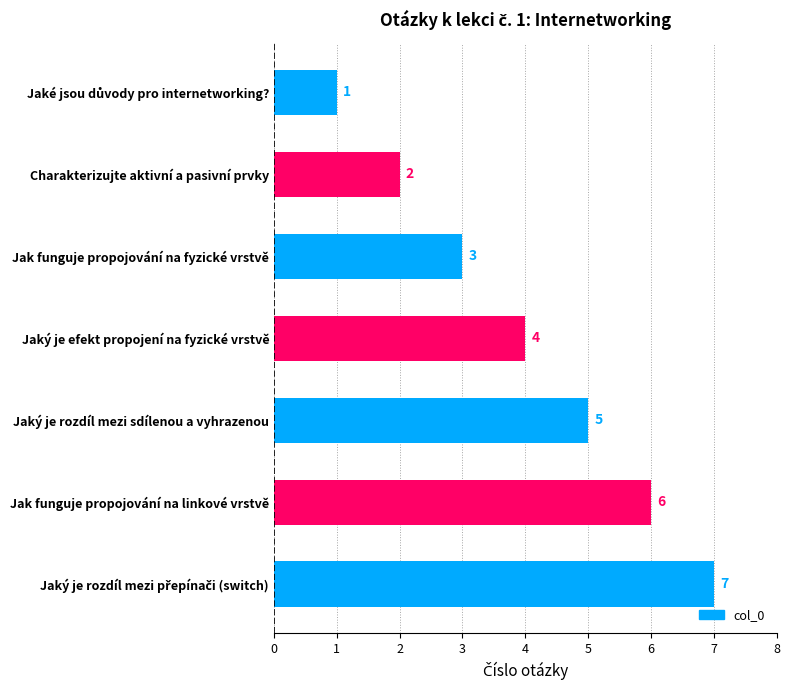

Are the bars grouped side by side (vs. stacked)?

No